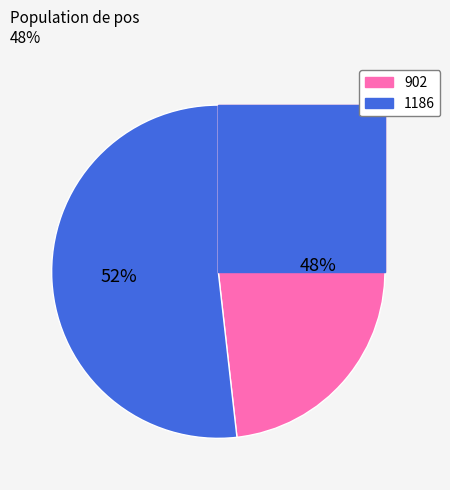

How many segments does this pie chart have?

2